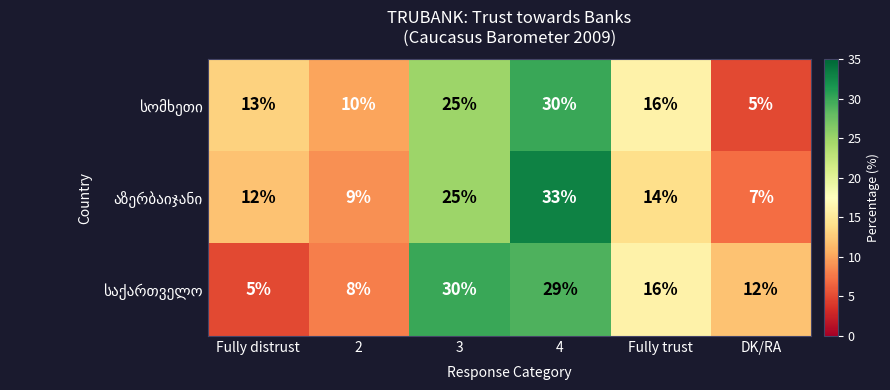

What is the difference between the highest and lowest values at 2?

2